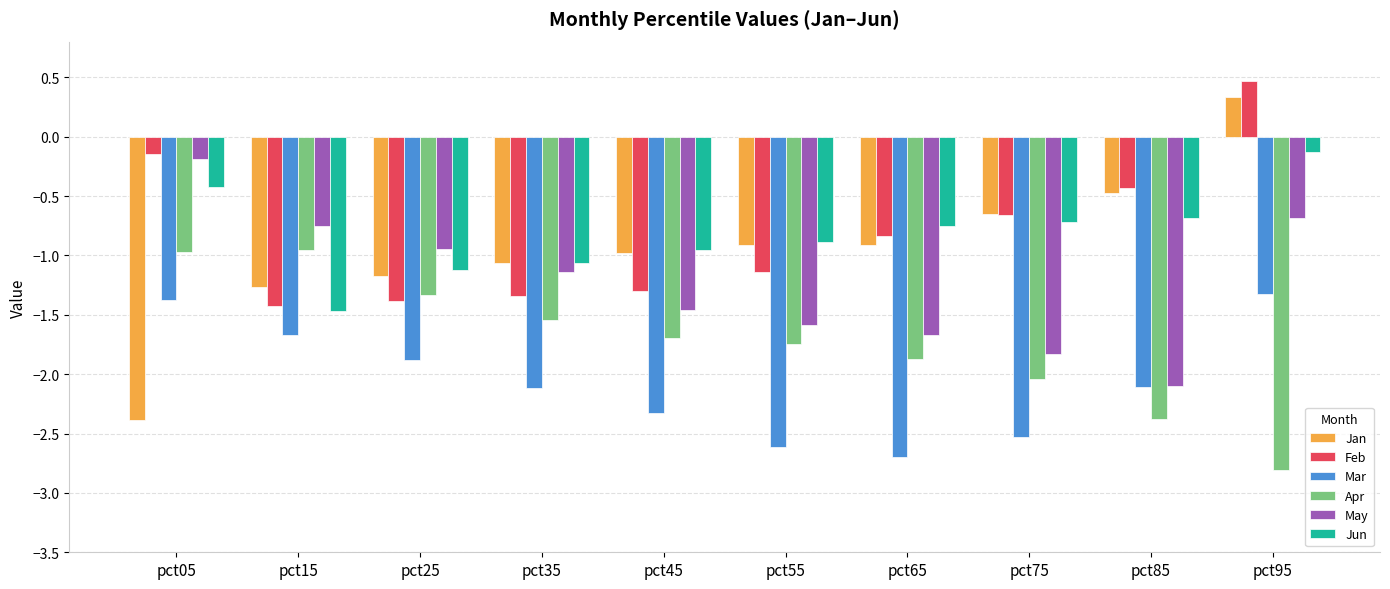

Which series has the widest spread of values?

Jan